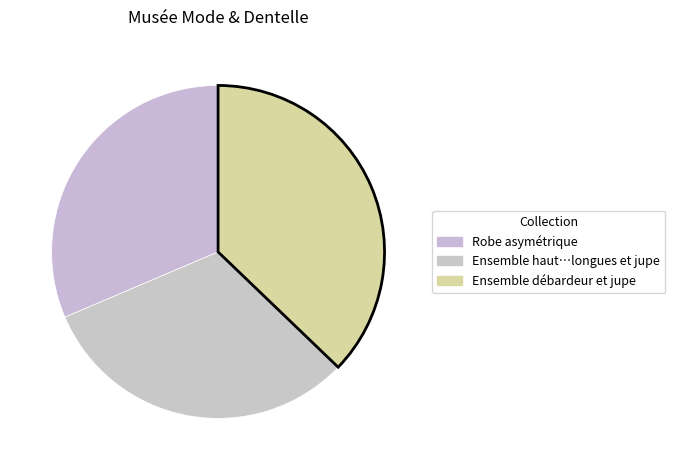

How many slices are in this pie chart?

3